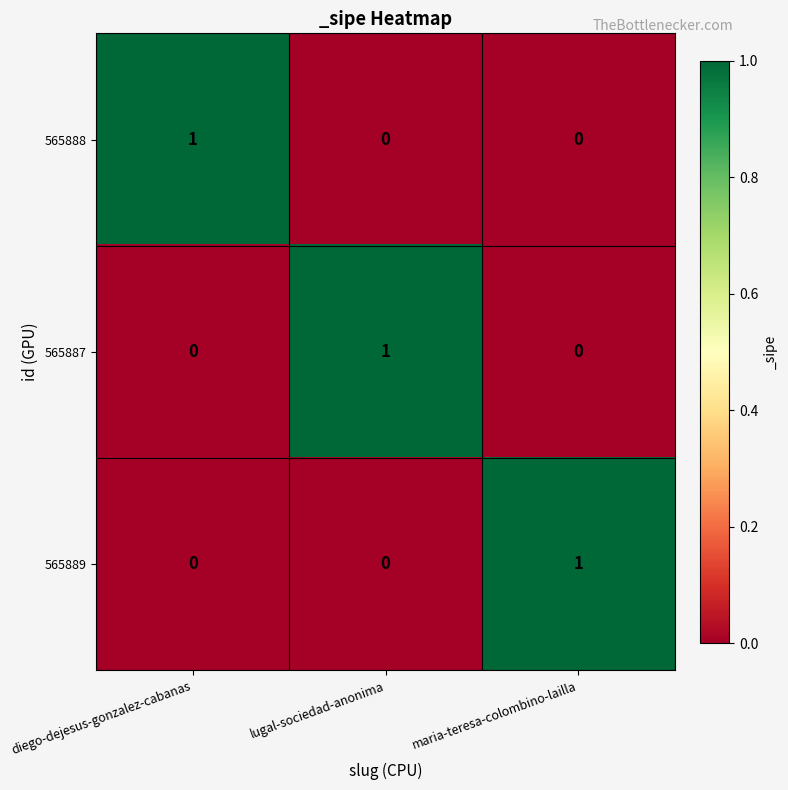

At which label does 565888 reach its peak?

diego-dejesus-gonzalez-cabanas